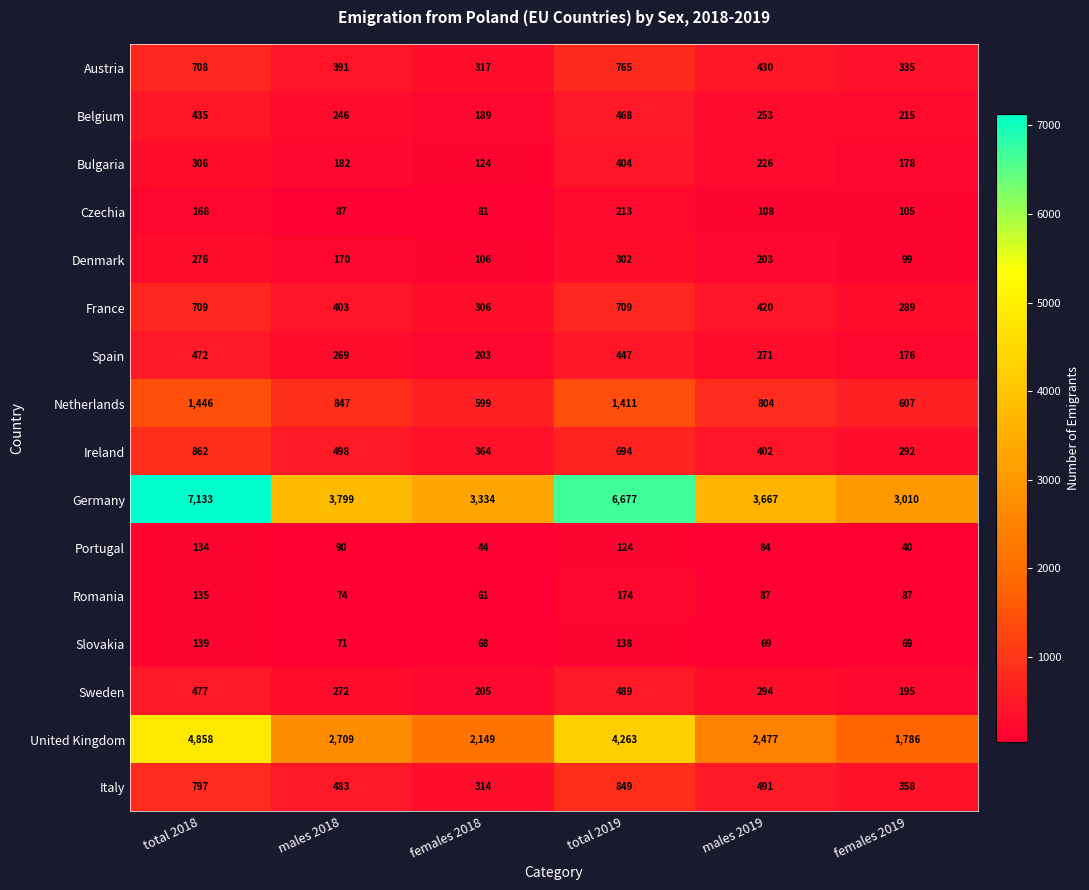

Which series has the largest total across all categories?

Germany